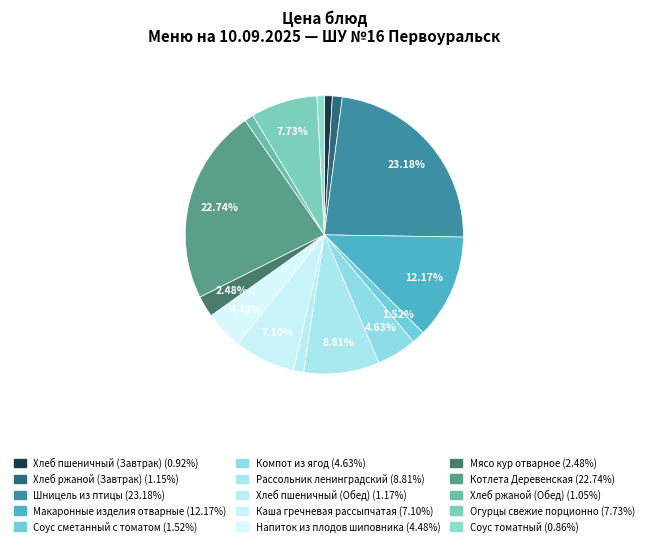

To the nearest percent, what percentage of the pie is Рассольник ленинградский?

9%